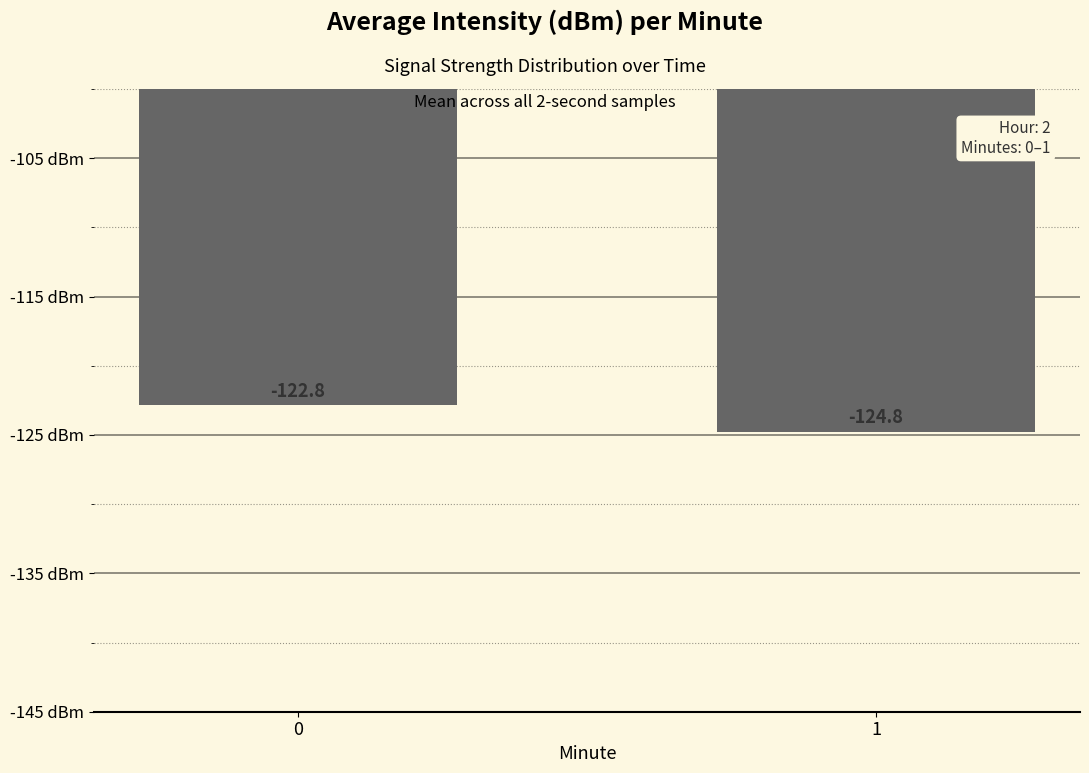

Rank the categories by value from highest to lowest.

0, 1